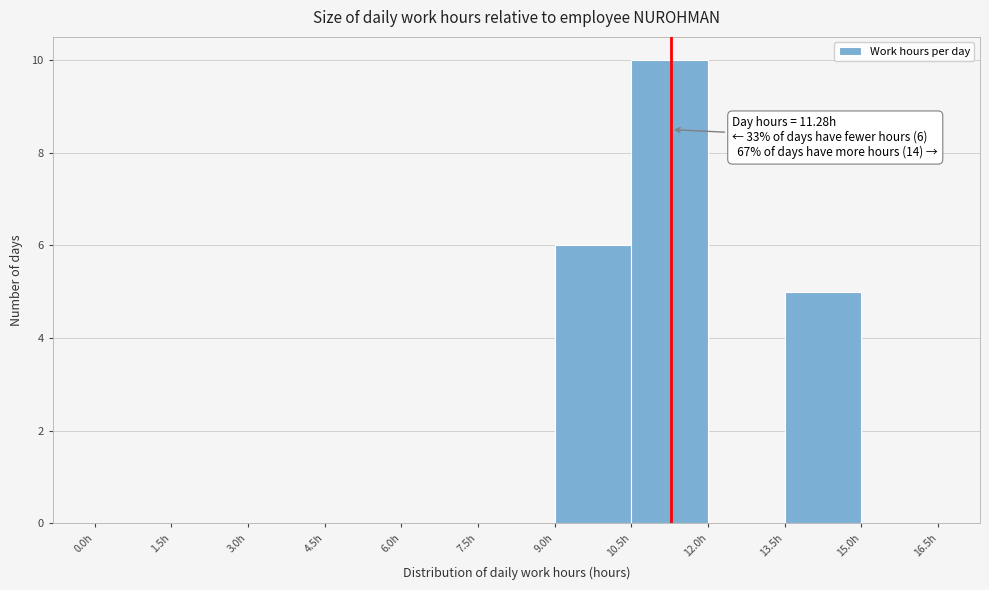

Over which range of the x-axis is the bar tallest?

10.5 to 12.0